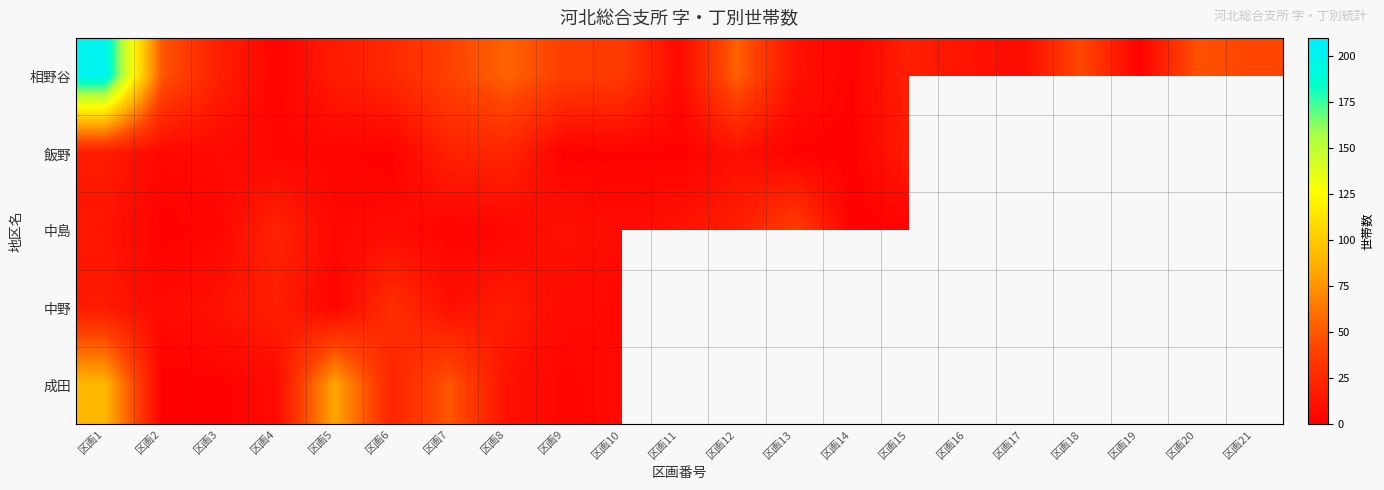

What is the lowest value of the 相野谷 series?

1.0